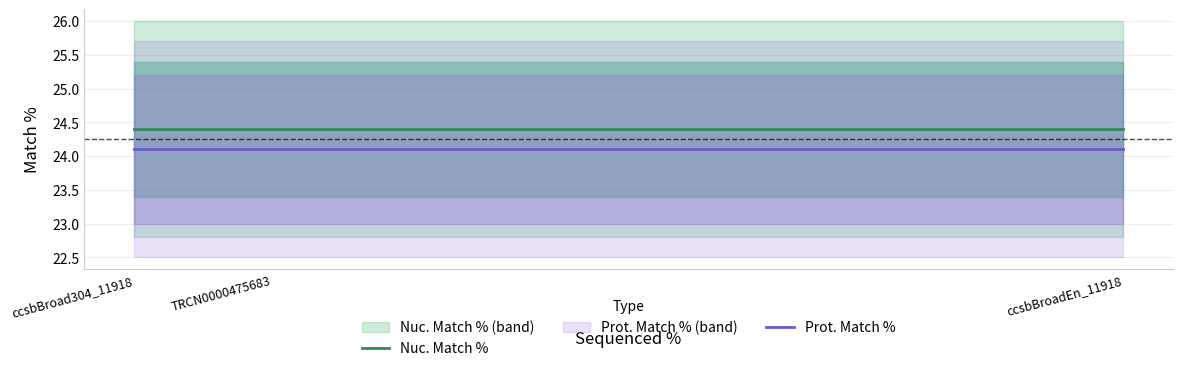

How many categories are shown in the chart?

3